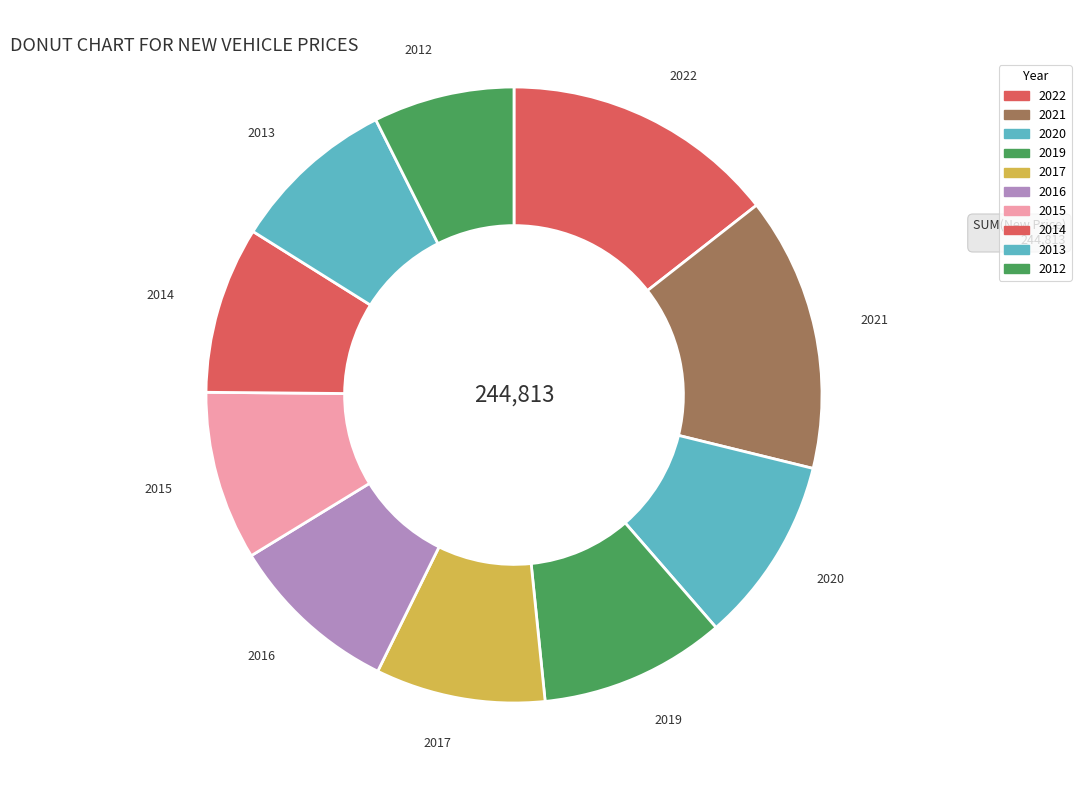

What is the smallest slice in the pie chart?

2012